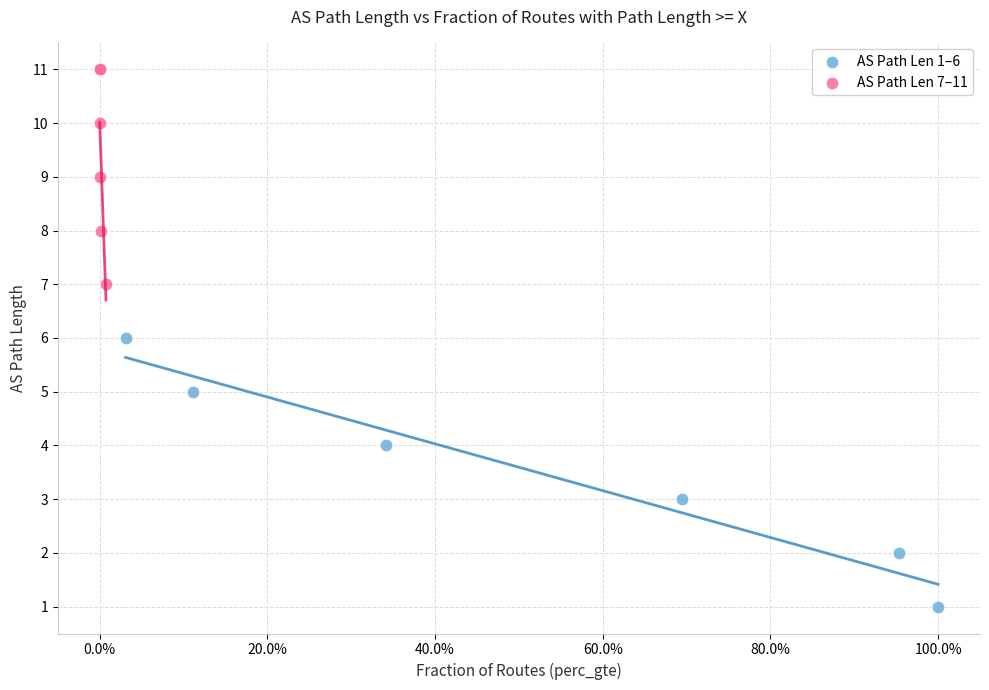

Which series has the widest spread of Y values?

AS Path Len 1–6